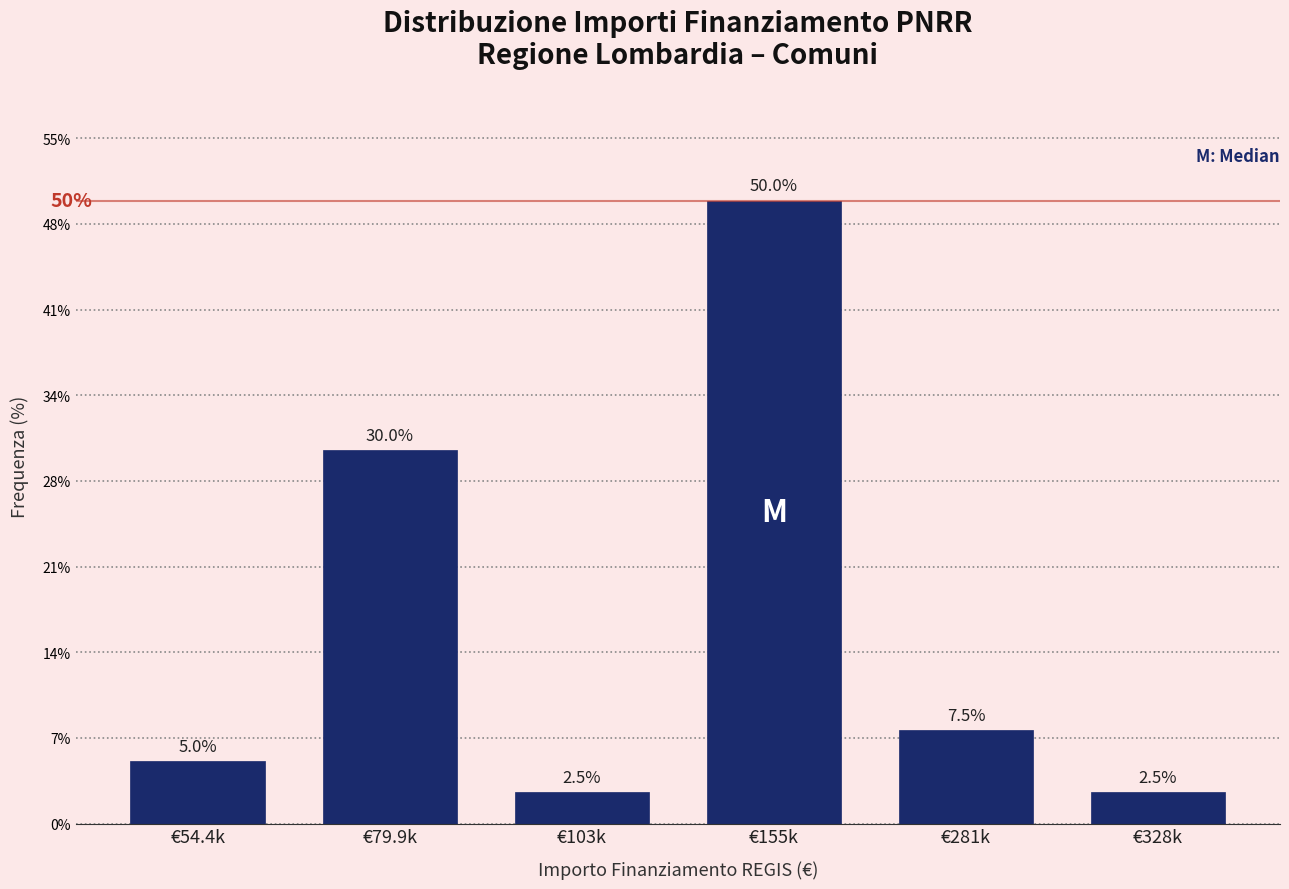

Reading left to right, what are all the values shown in this chart?

€54.4k=5.0	€79.9k=30.0	€103k=2.5	€155k=50.0	€281k=7.5	€328k=2.5